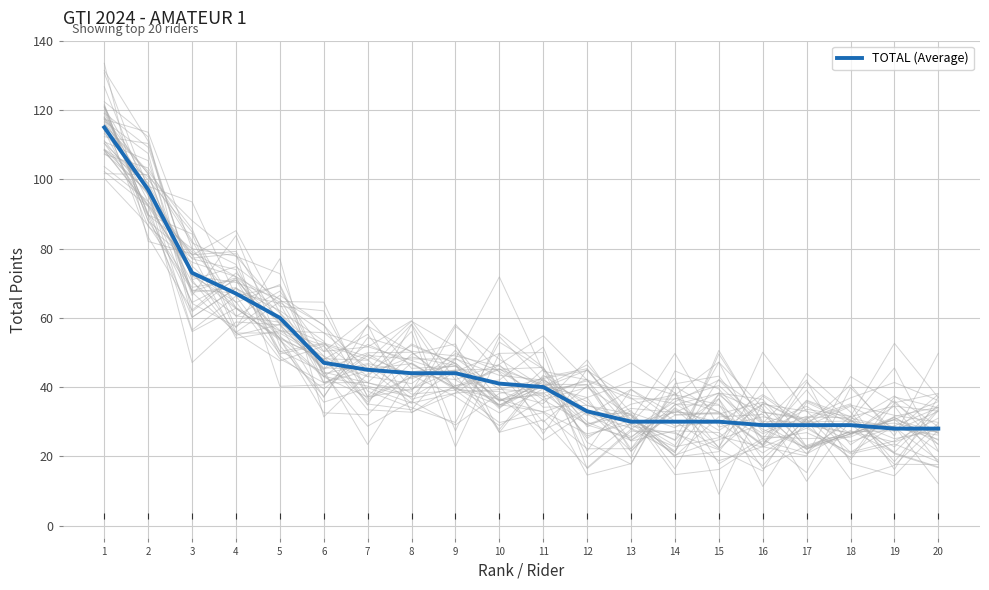

What is the maximum value shown in the chart?

115